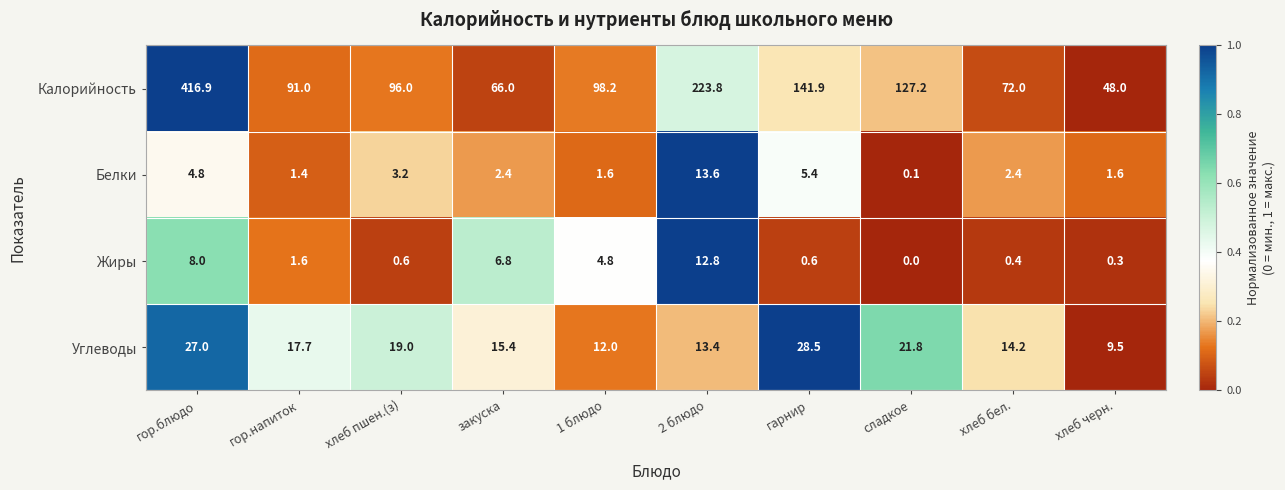

Which series changed the most between 1 блюдо and хлеб черн.?

Калорийность